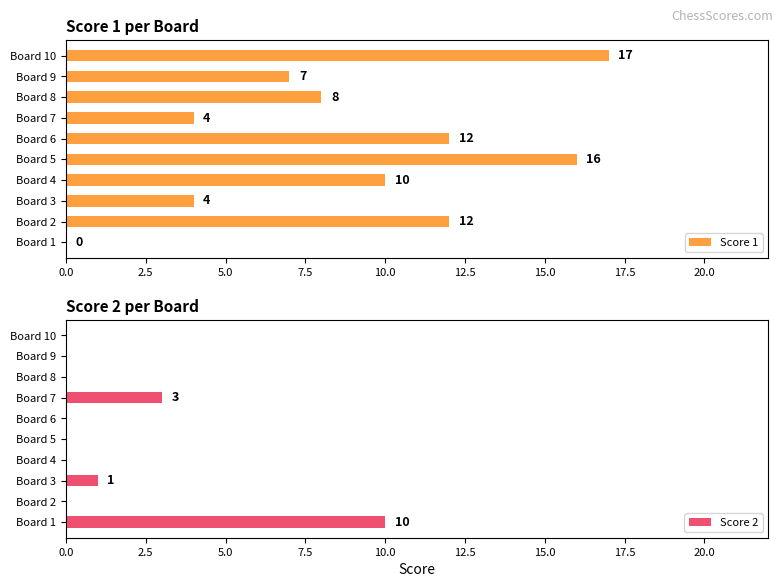

Read the Score 1 value at Board 3.

4